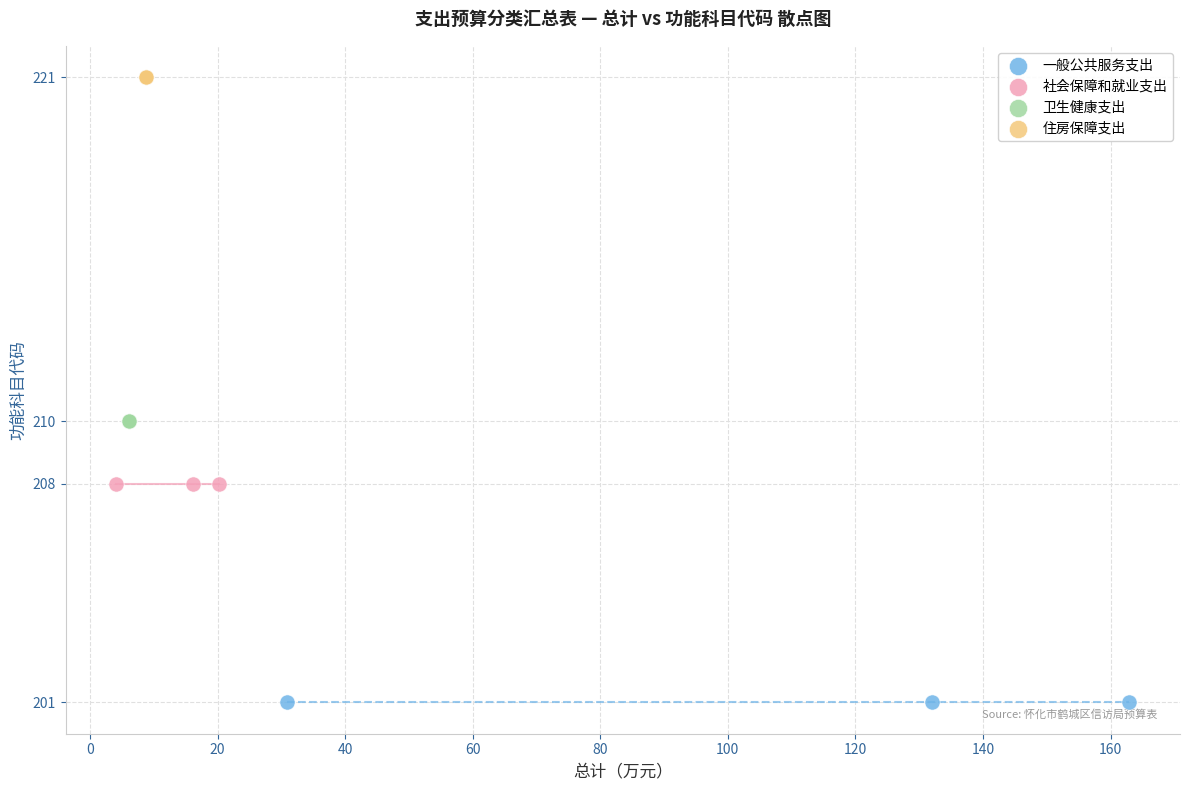

Which series reaches the minimum Y coordinate?

一般公共服务支出